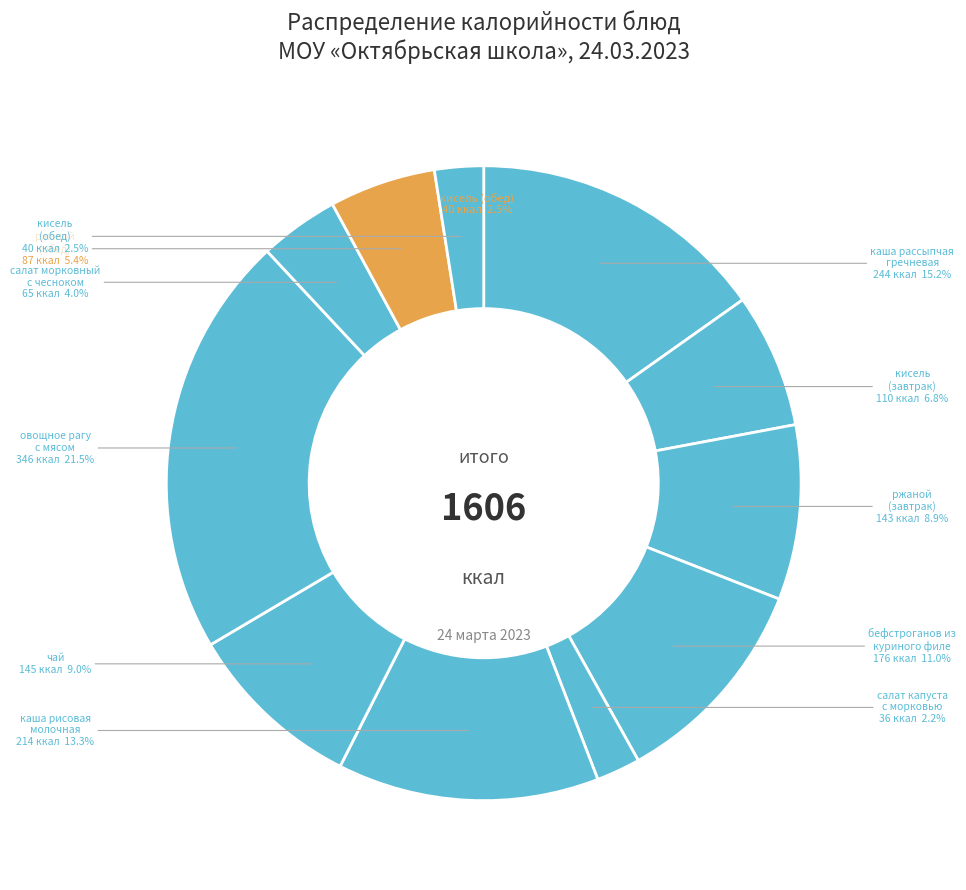

To the nearest percent, what portion does бефстроганов из куриного филе represent?

11%